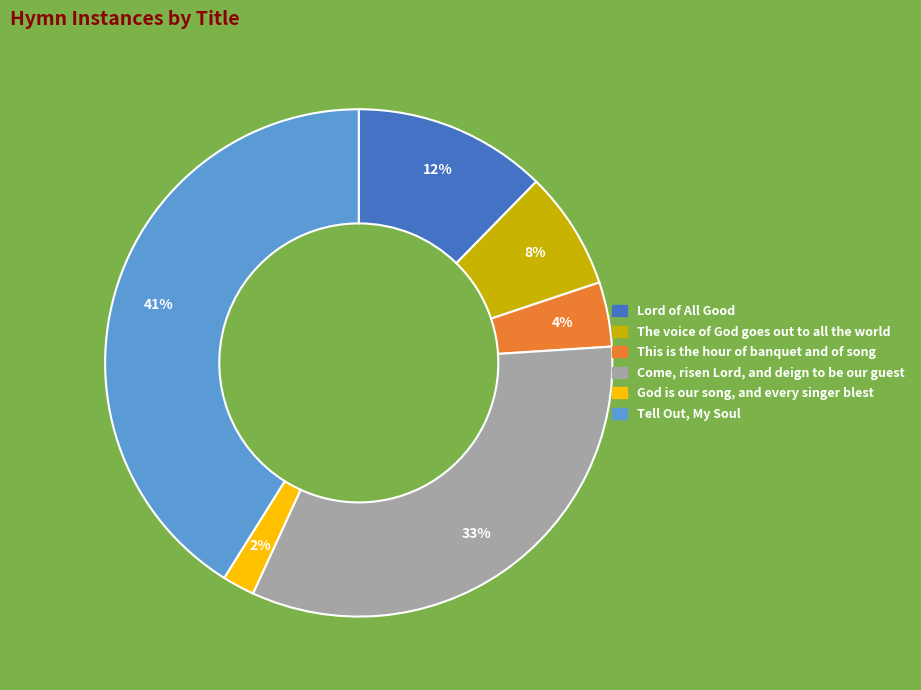

To the nearest percent, what is the difference between the largest and smallest slice percentages?

39%